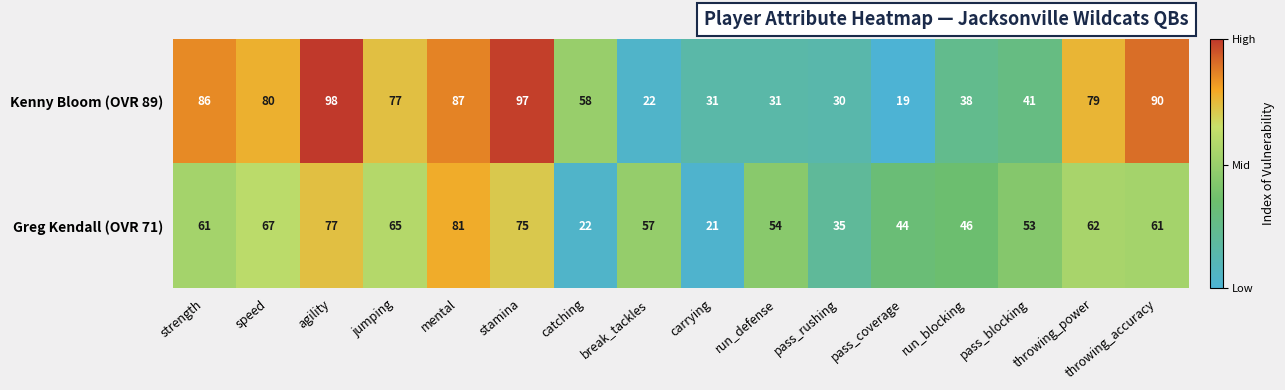

Is it true that Kenny Bloom (OVR 89) equals 97 at stamina?

True